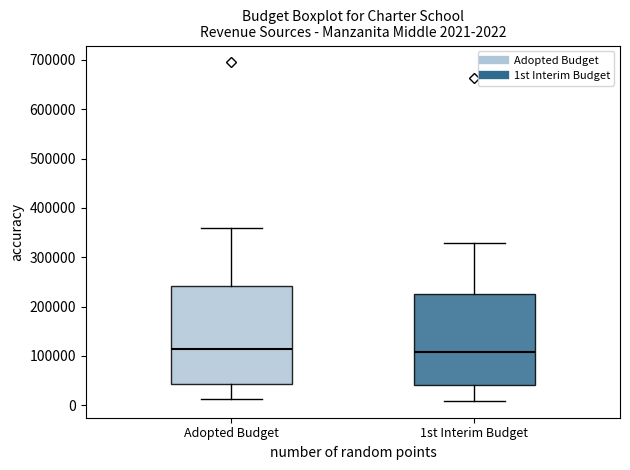

Which box is the tallest, from its lower edge to its upper edge?

Adopted Budget